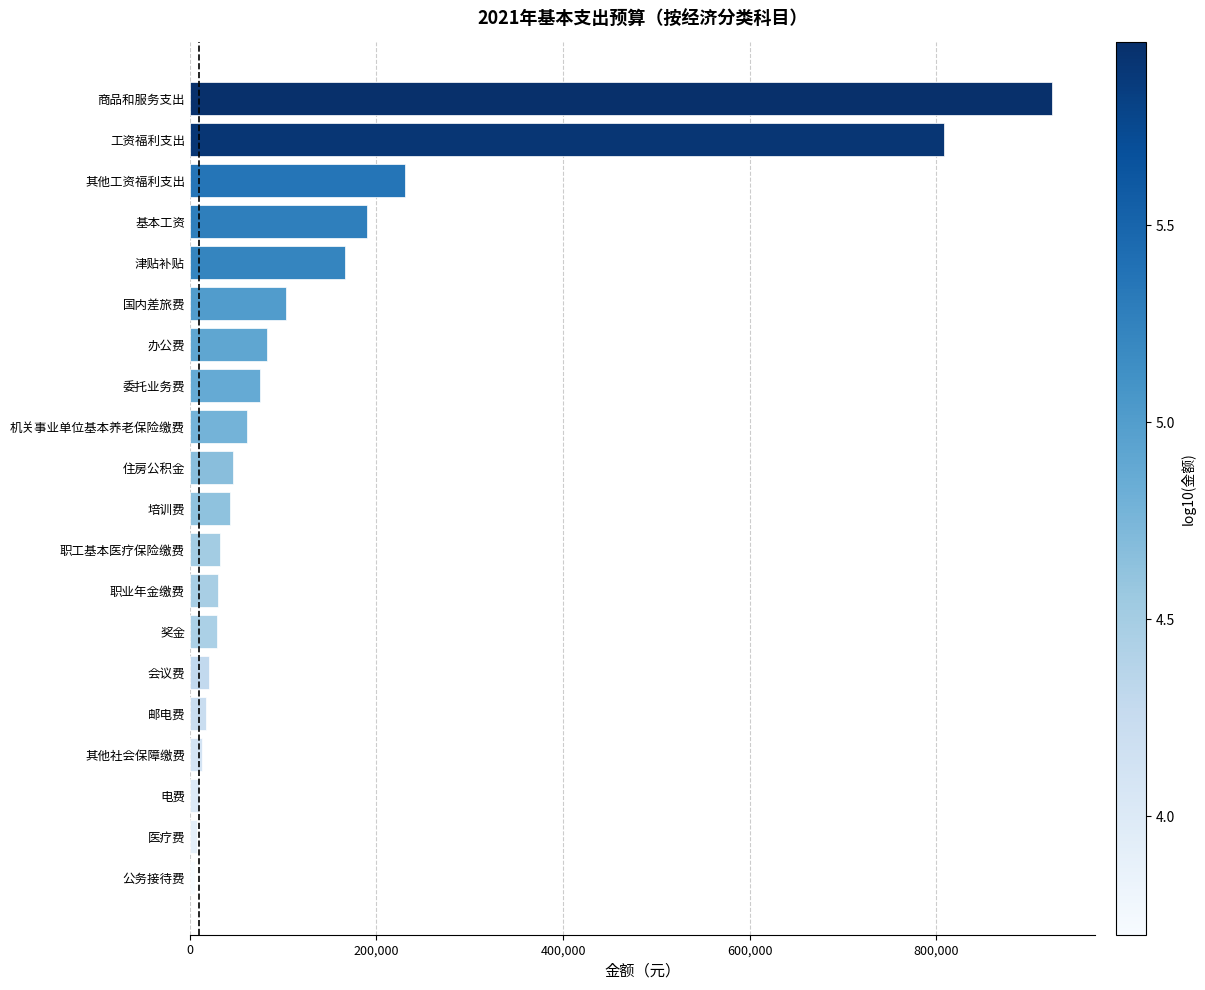

What is the sum of the values at 工资福利支出 and 奖金?

836881